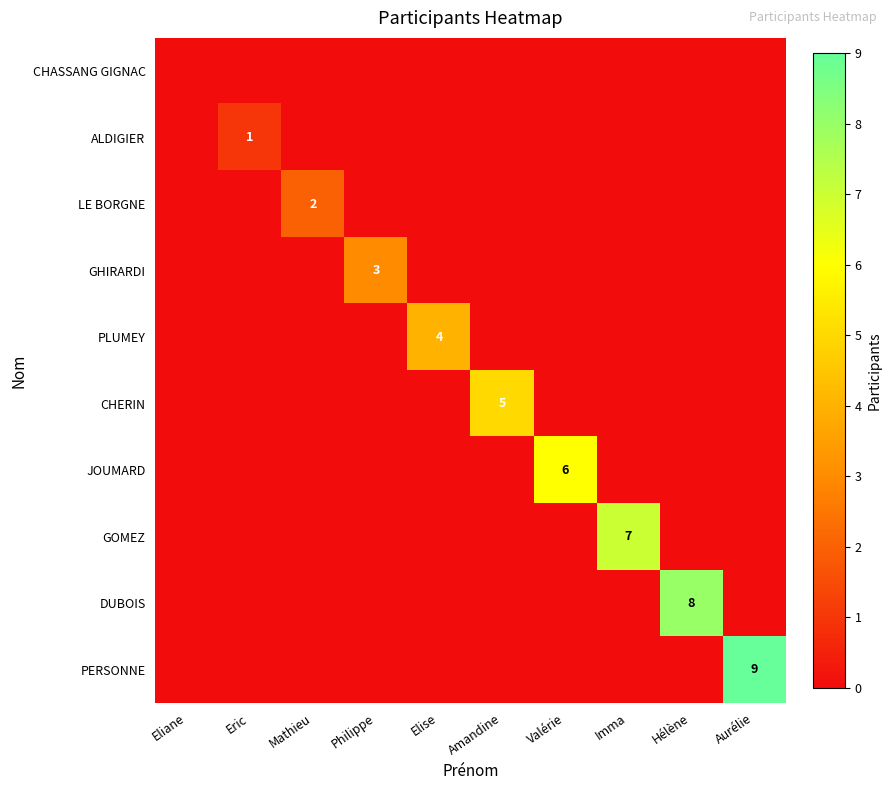

Which series has the largest range (max minus min)?

PERSONNE